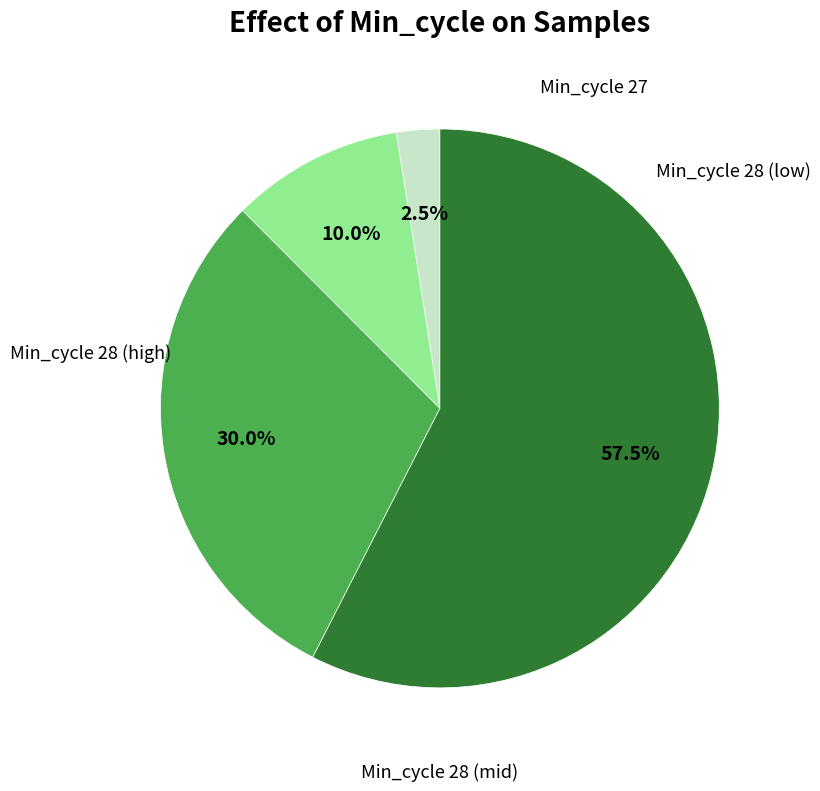

Is there a majority slice in this chart?

Yes